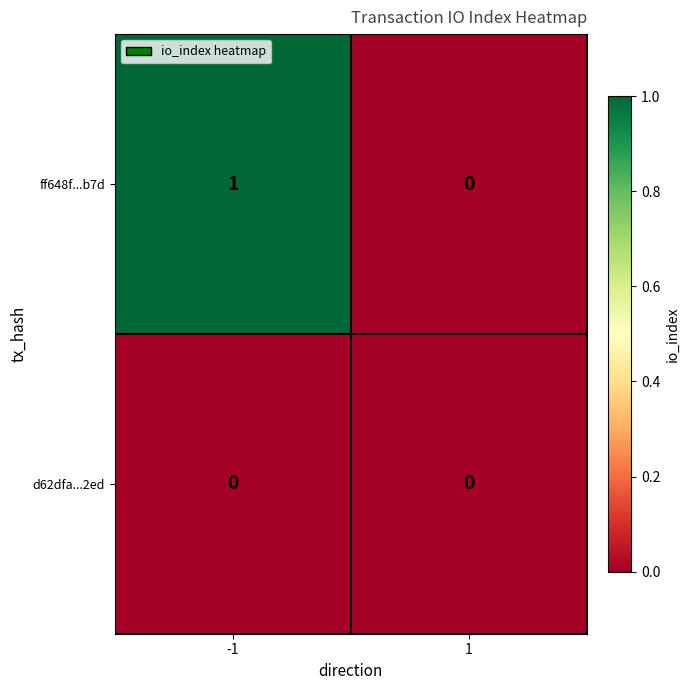

At -1, list the series in order from largest to smallest.

ff648f...b7d, d62dfa...2ed